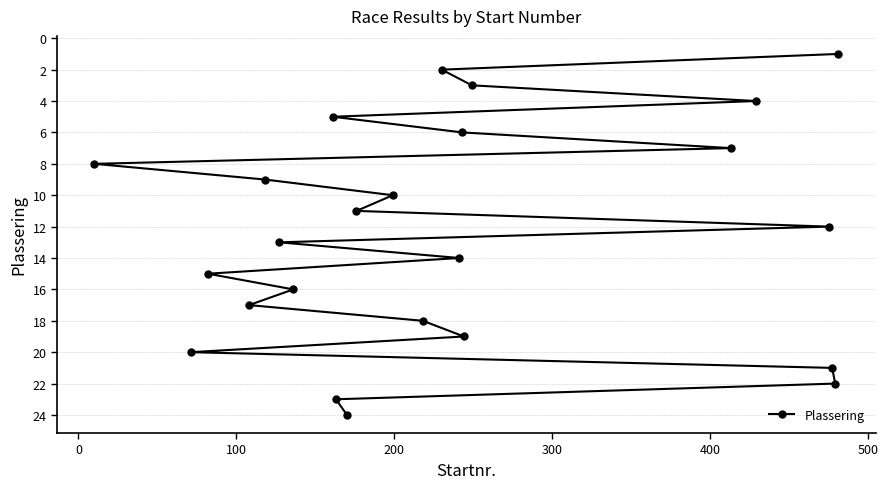

How many lines are shown in the chart?

1